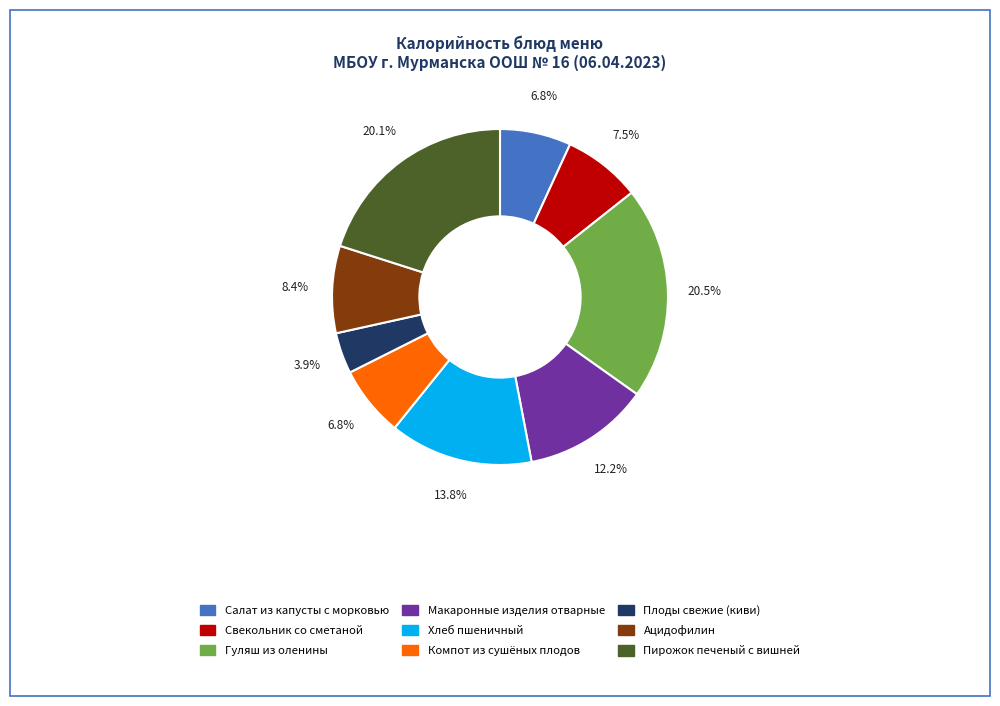

Which slice is the smallest?

Плоды свежие (киви)